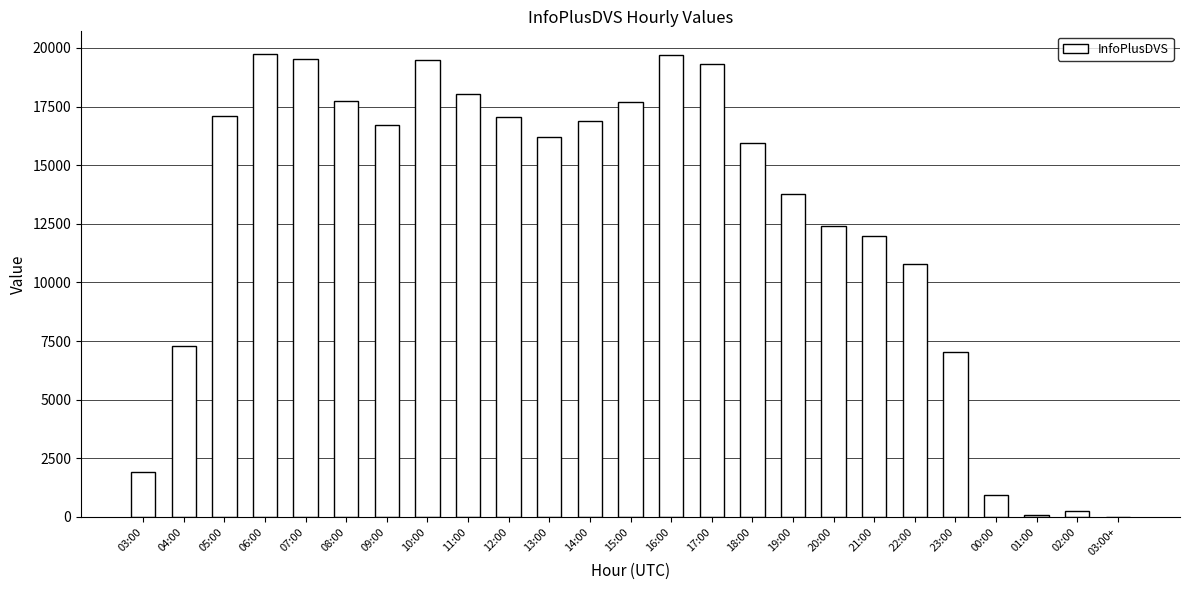

What is the sum of all values?

317645